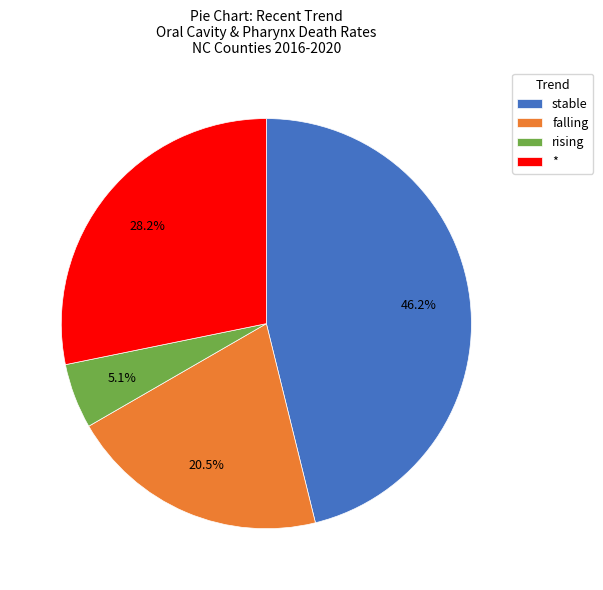

Combined, what portion of the pie is stable and falling?

66.7%